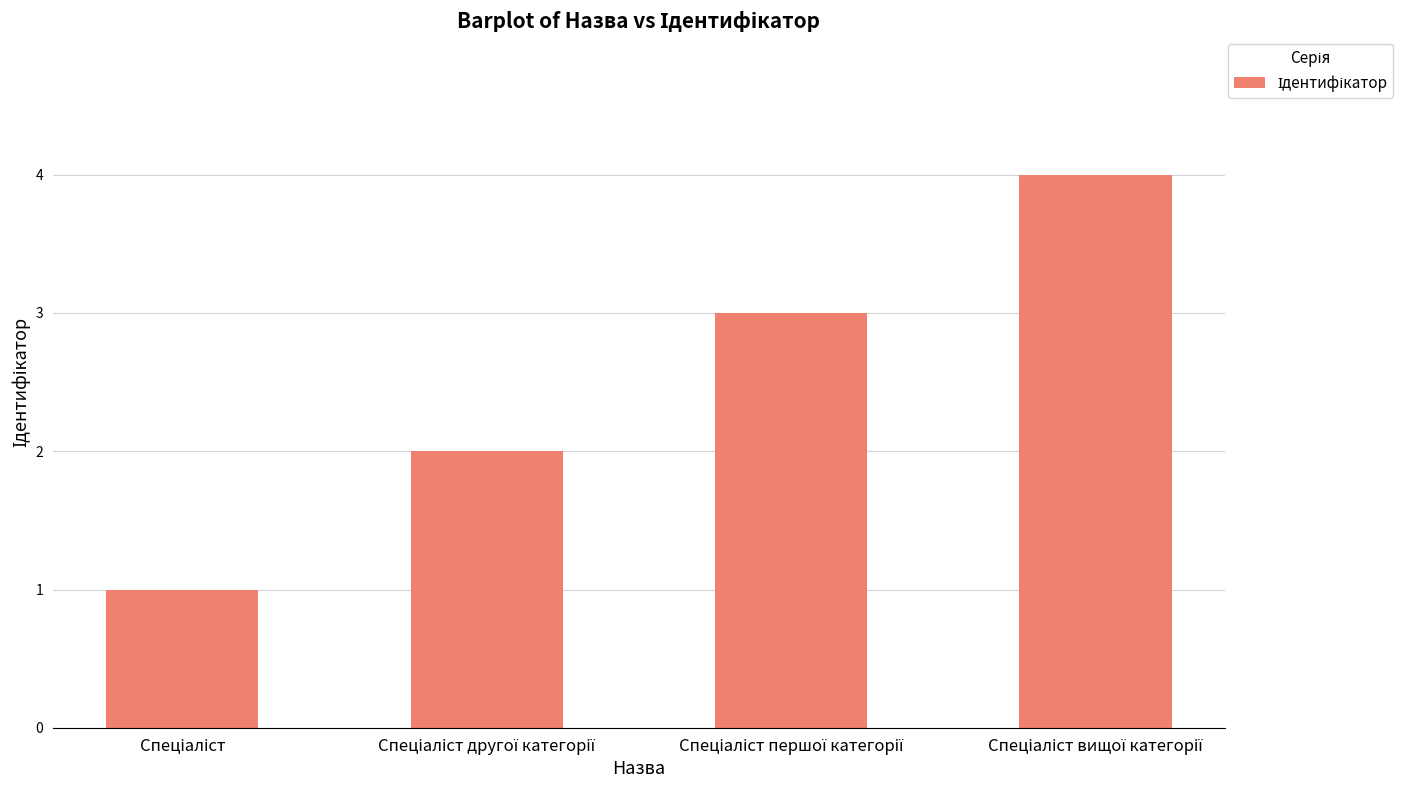

What is the sum of all values?

10